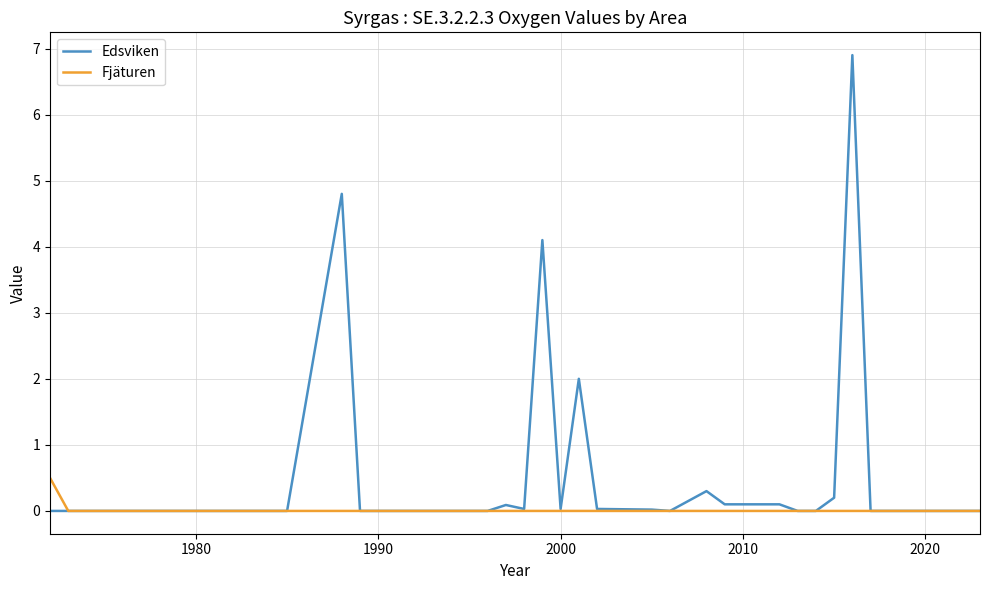

Which series has the largest total across all categories?

Edsviken